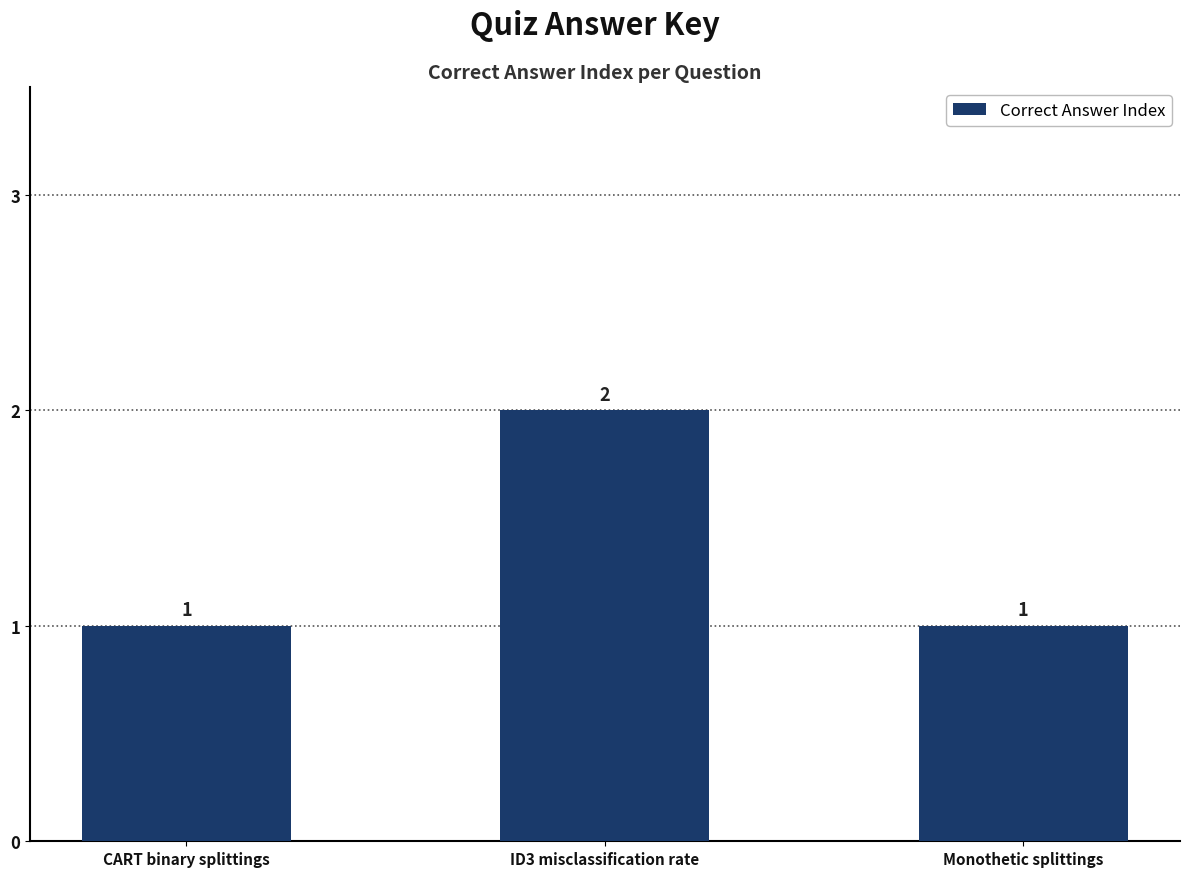

Which has a higher value, ID3 misclassification rate or CART binary splittings?

ID3 misclassification rate